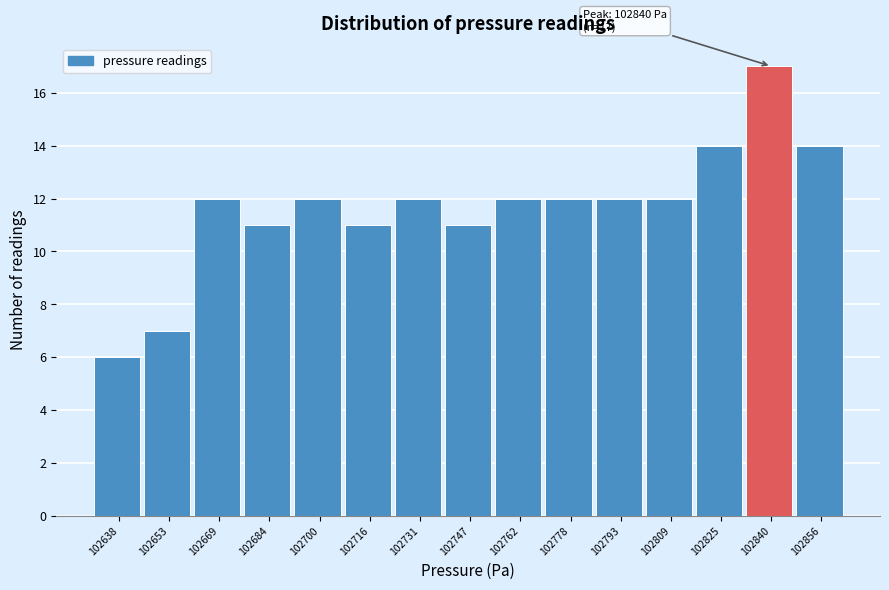

Which range on the x-axis has the tallest bar?

102832 to 102848